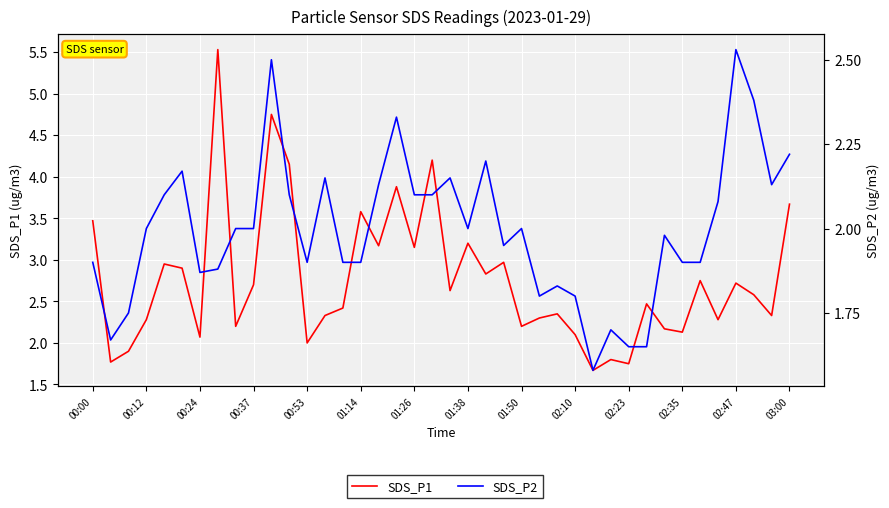

Where is SDS_P1 nearest to the value 3?

23